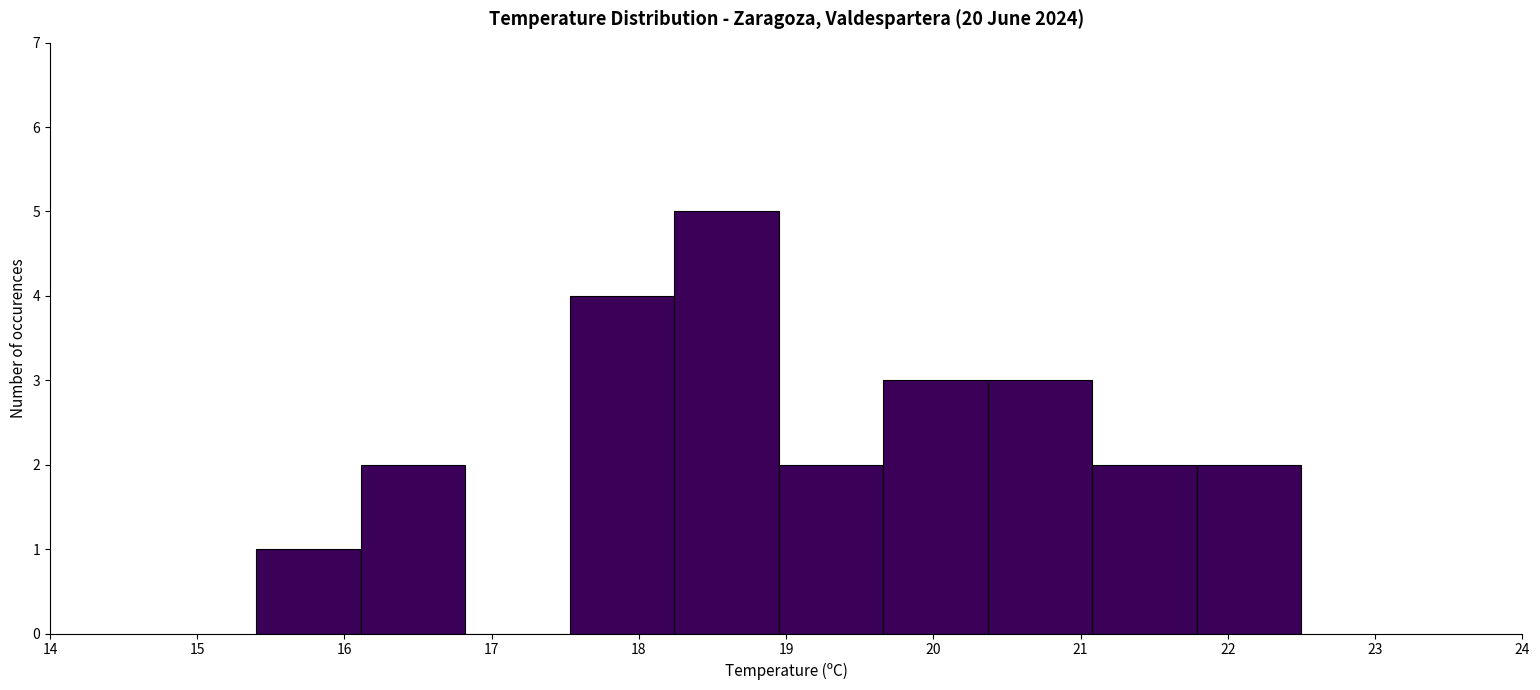

Reading left to right, transcribe this chart: for each bar, give the range it covers on the x-axis and its height. Neither the bar edges nor the heights are printed on the chart, so give them approximately, as read against the axes.

15.40 to 16.11: 1
16.11 to 16.82: 2
16.82 to 17.53: 0
17.53 to 18.24: 4
18.24 to 18.95: 5
18.95 to 19.66: 2
19.66 to 20.37: 3
20.37 to 21.08: 3
21.08 to 21.79: 2
21.79 to 22.50: 2